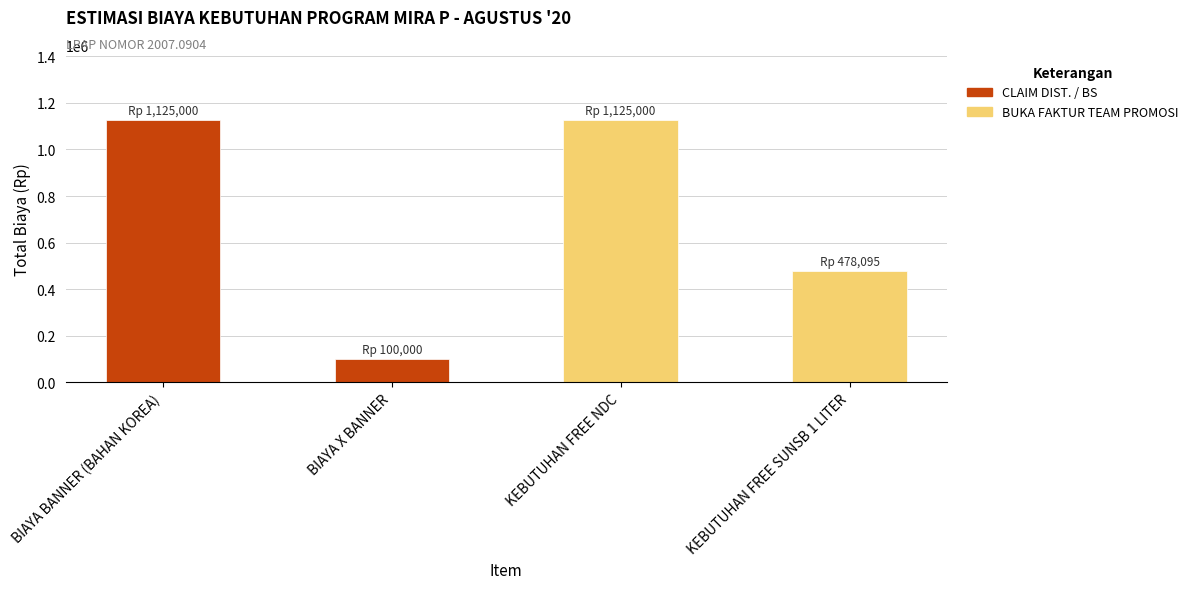

Reading right to left, transcribe all the data shown in this chart.

KEBUTUHAN FREE SUNSB 1 LITER=478095	KEBUTUHAN FREE NDC=1125000	BIAYA X BANNER=100000	BIAYA BANNER (BAHAN KOREA)=1125000